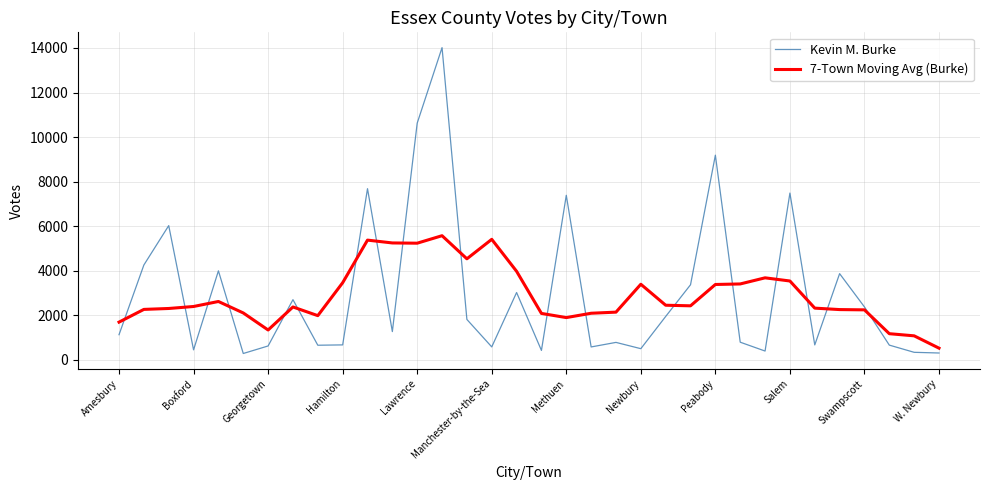

What are all the series names shown in the legend?

Kevin M. Burke, 7-Town Moving Avg (Burke)